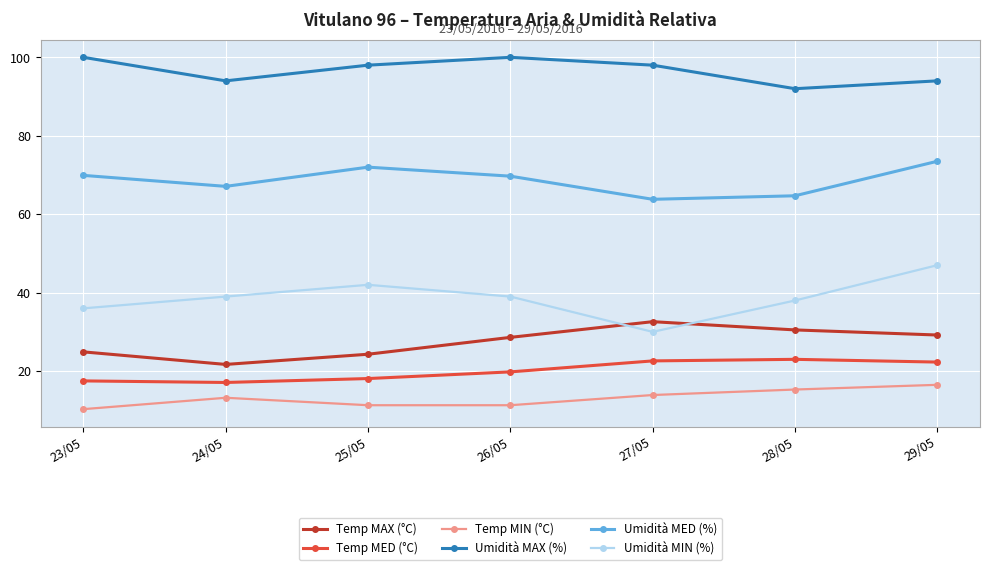

Read the Temp MED (°C) value at 28/05.

23.0